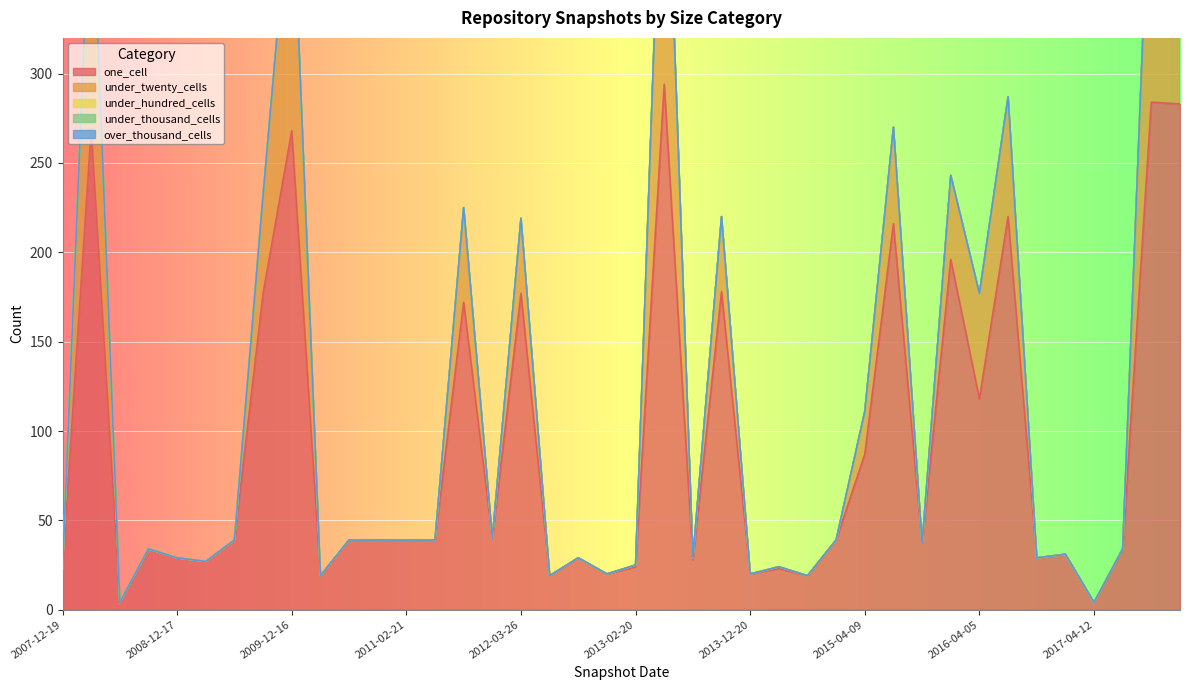

At 2012-03-26, list the series in order from largest to smallest.

one_cell, under_twenty_cells, under_hundred_cells, under_thousand_cells, over_thousand_cells